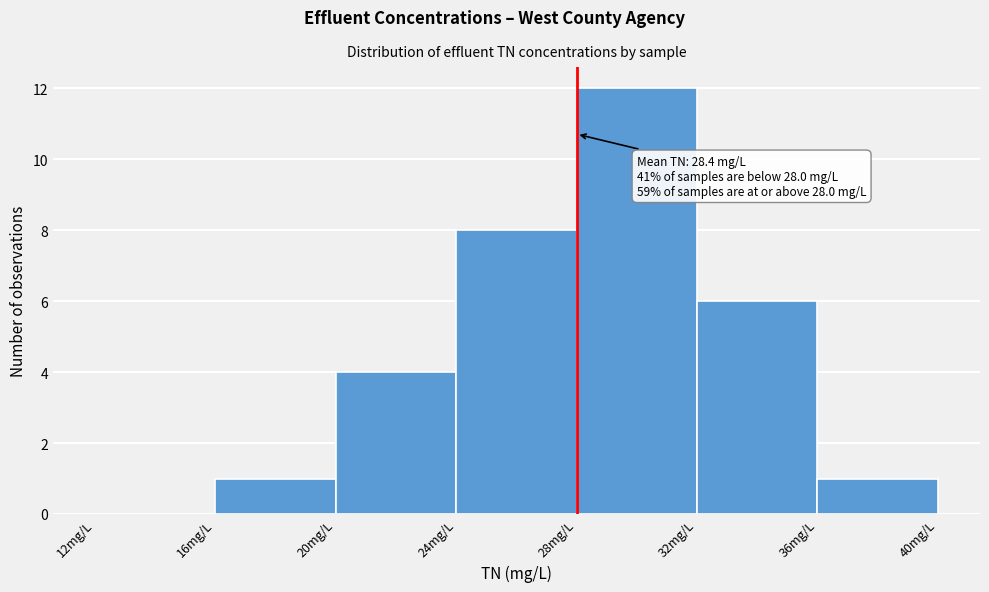

Which range on the x-axis has the tallest bar?

28 to 32